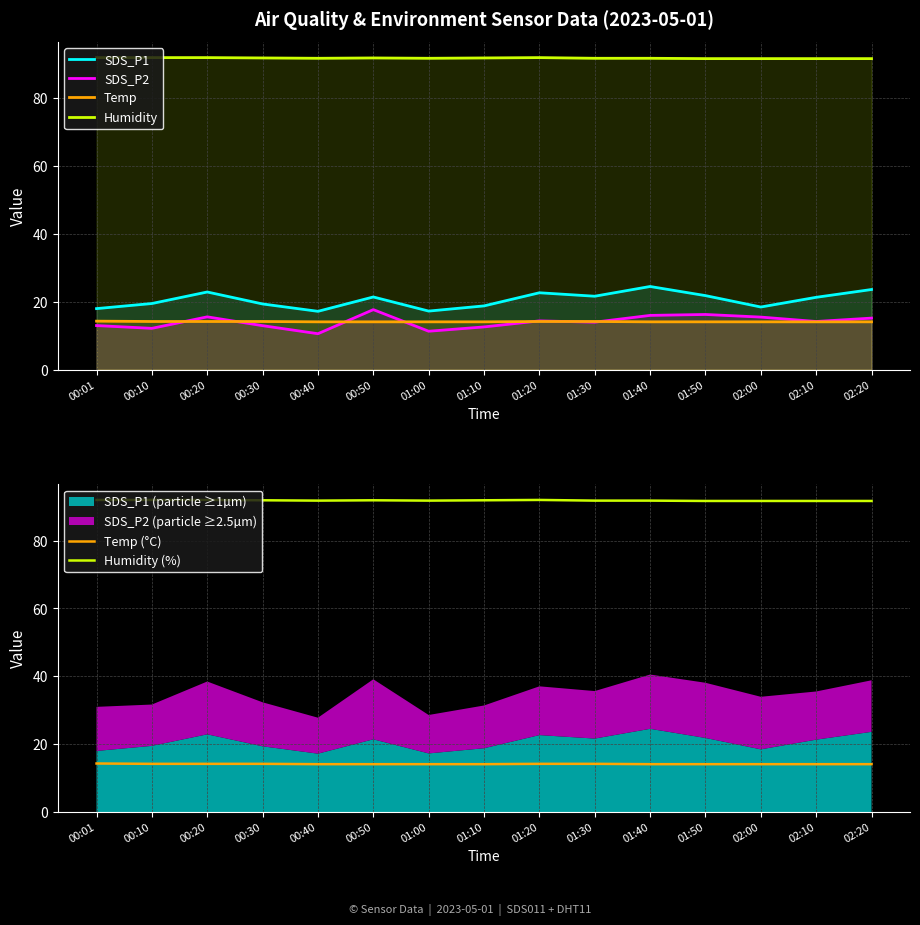

How many lines are shown in the chart?

6